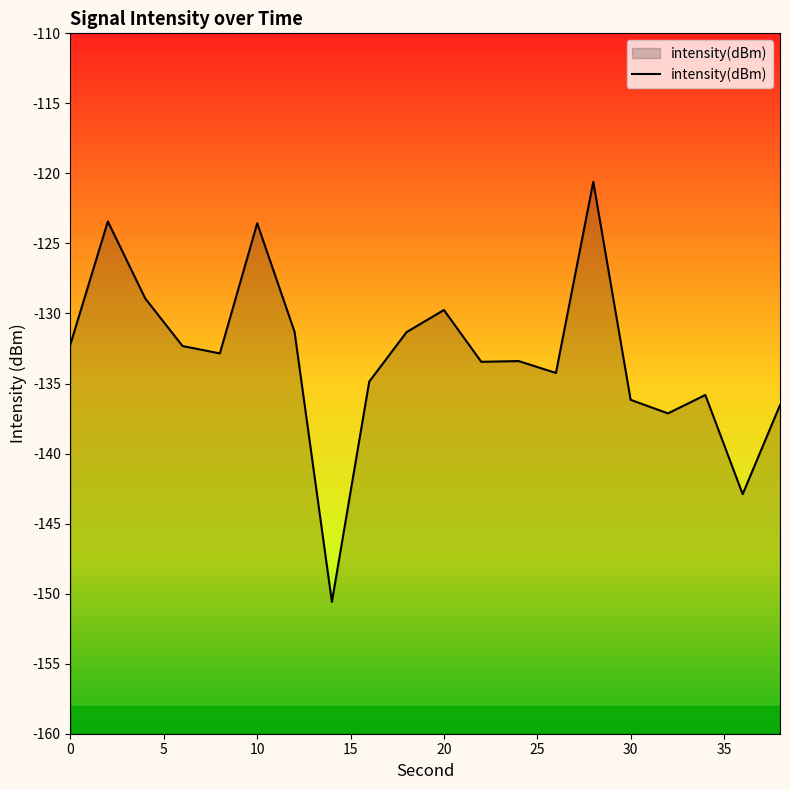

What is the maximum value shown in the chart?

-120.6